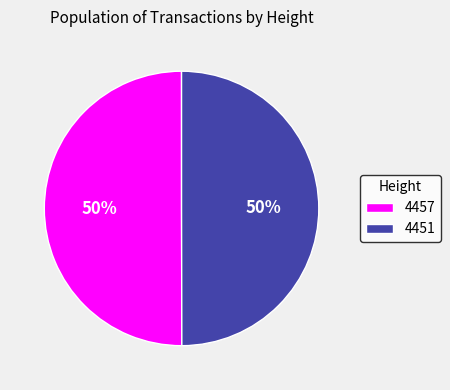

Approximately how many times larger is the value at 4451 compared to 4457?

1.0